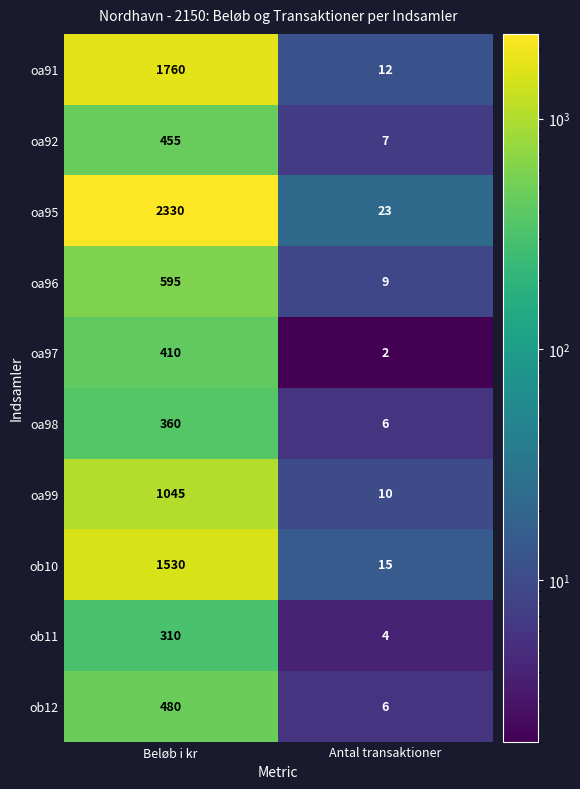

Is the value of ob11 at Antal transaktioner greater than the value of oa97 at Beløb i kr?

No